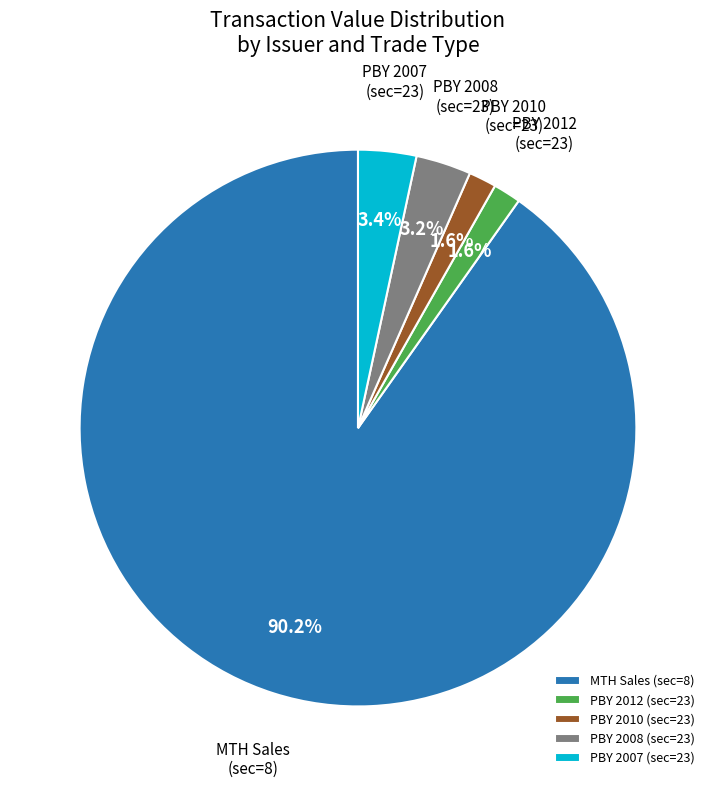

What is the majority slice?

MTH Sales (sec=8)